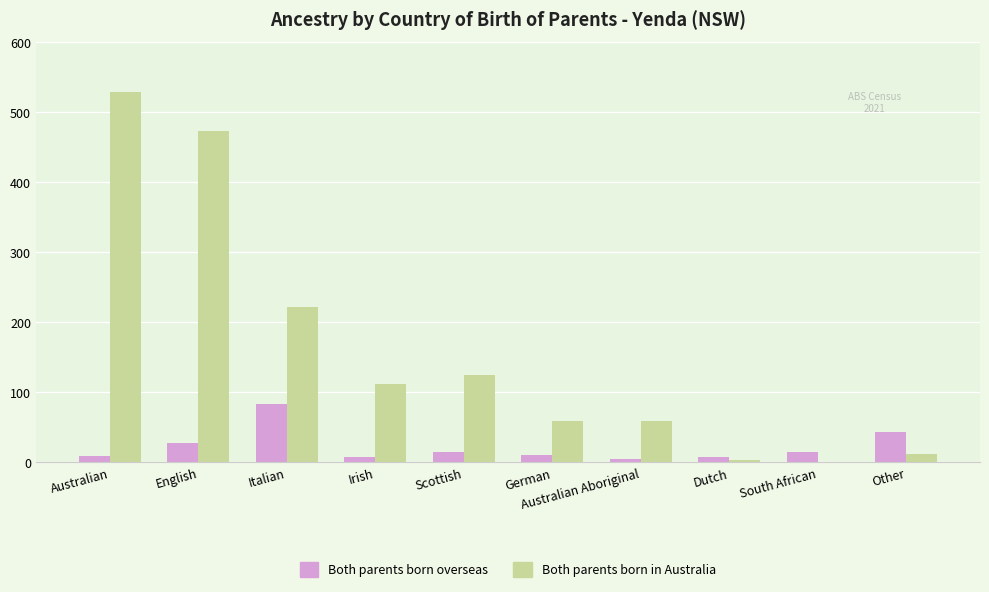

What is the sum of all Both parents born overseas values?

221